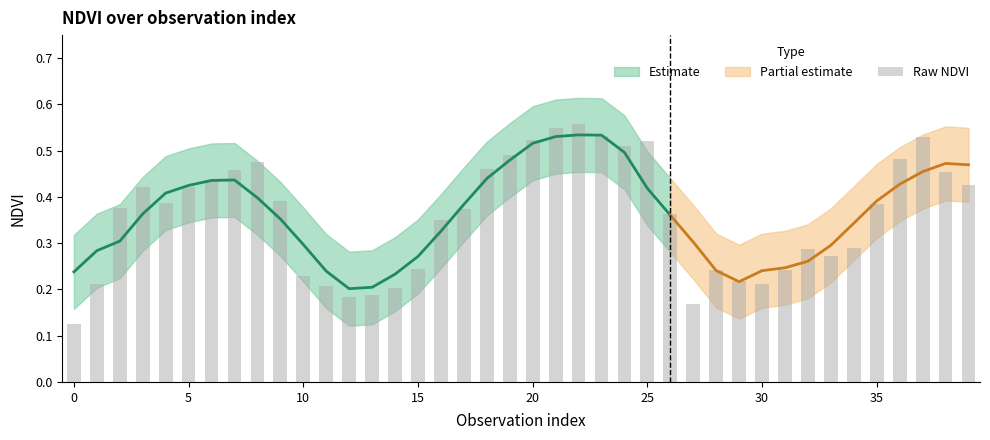

The value at 14 is 0.1. True or false?

False